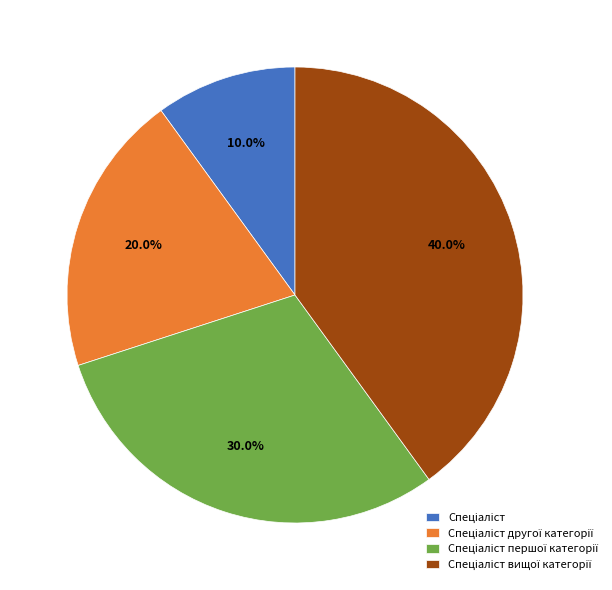

Is there any slice that represents more than half of the pie?

No